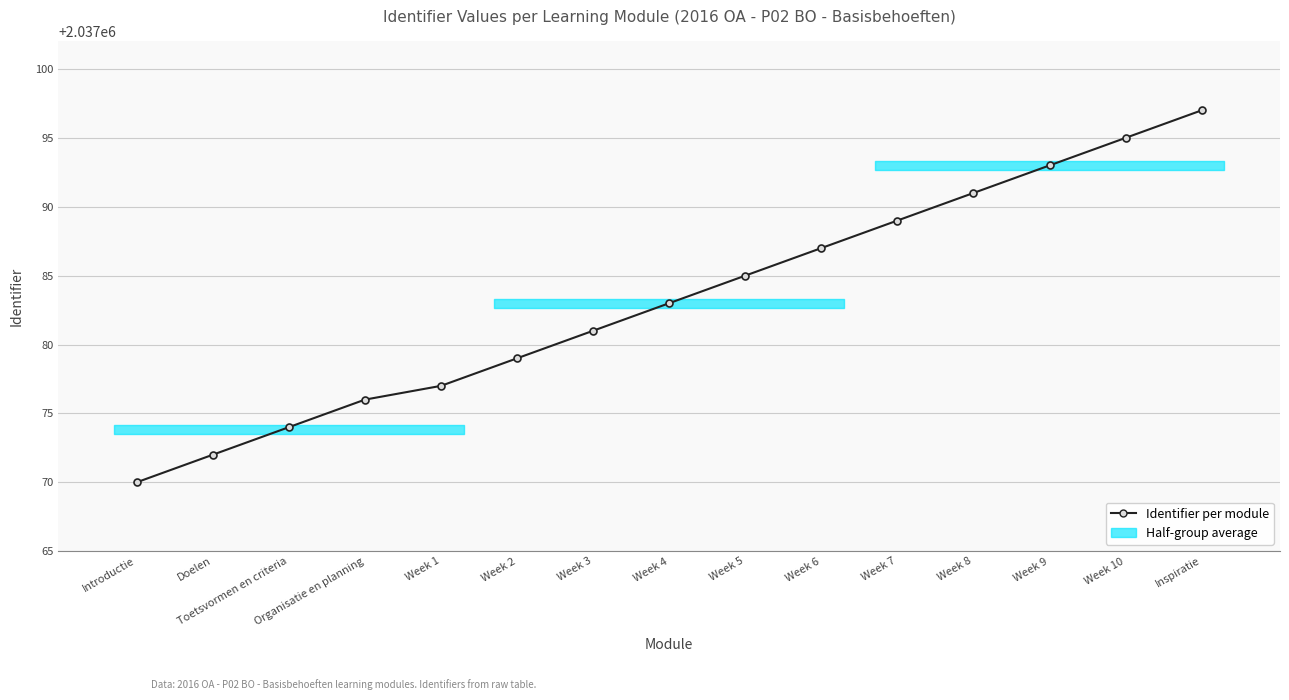

What is the change in value from Week 8 to Week 10?

+4